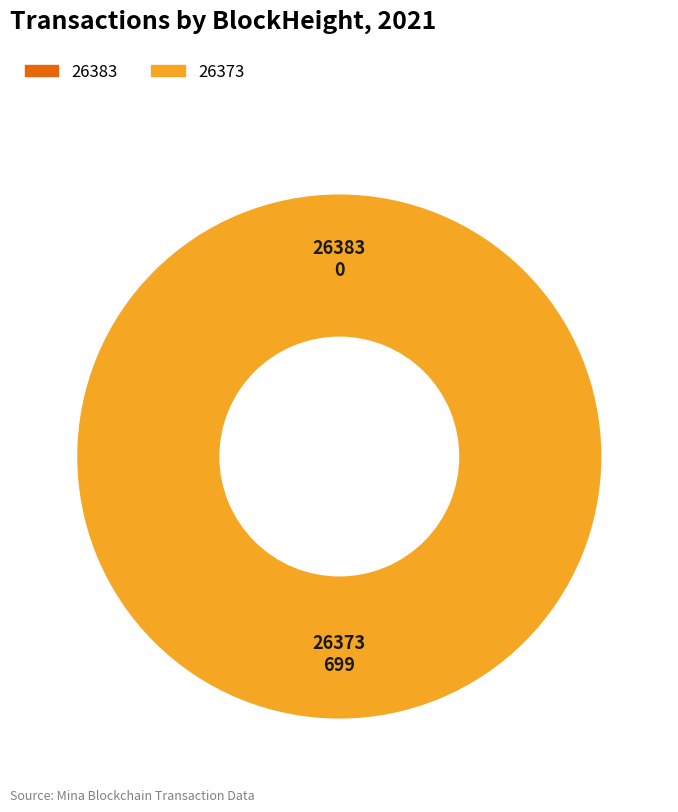

Which has a higher value, 26383 or 26373?

26373